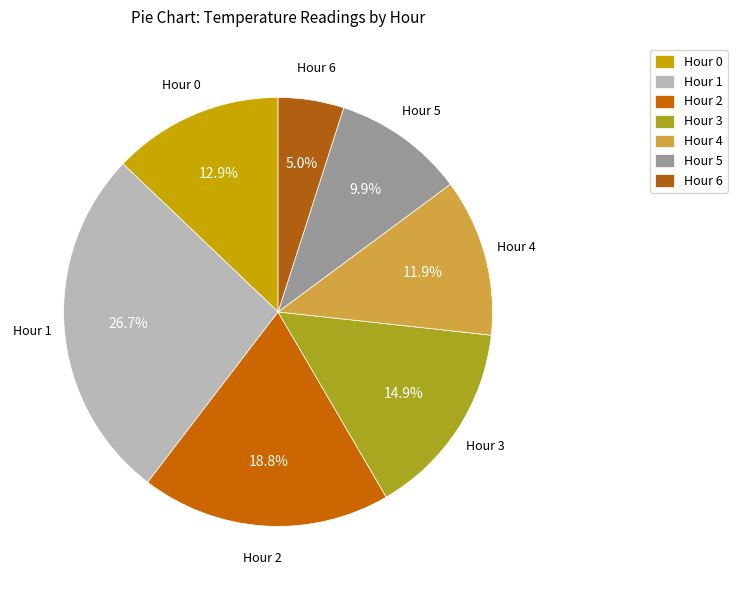

Which category has the biggest portion of the pie?

Hour 1